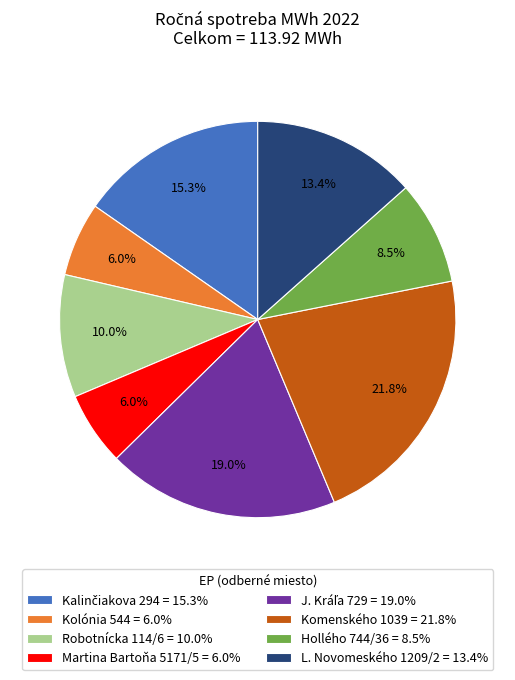

Is it true that Robotnícka 114/6 is 10% of the pie?

True